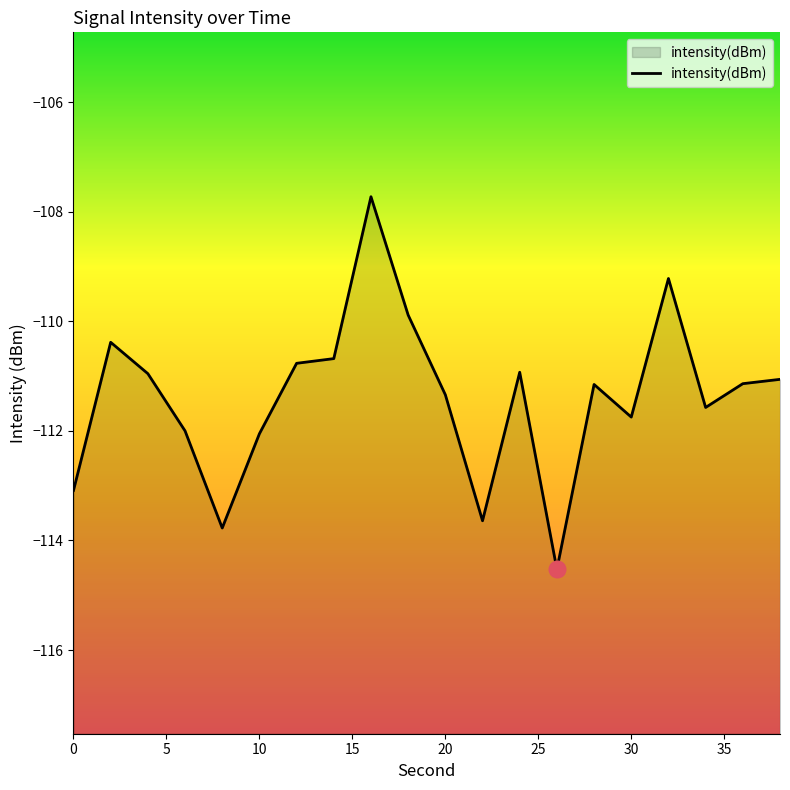

What is the smallest value displayed?

-114.5